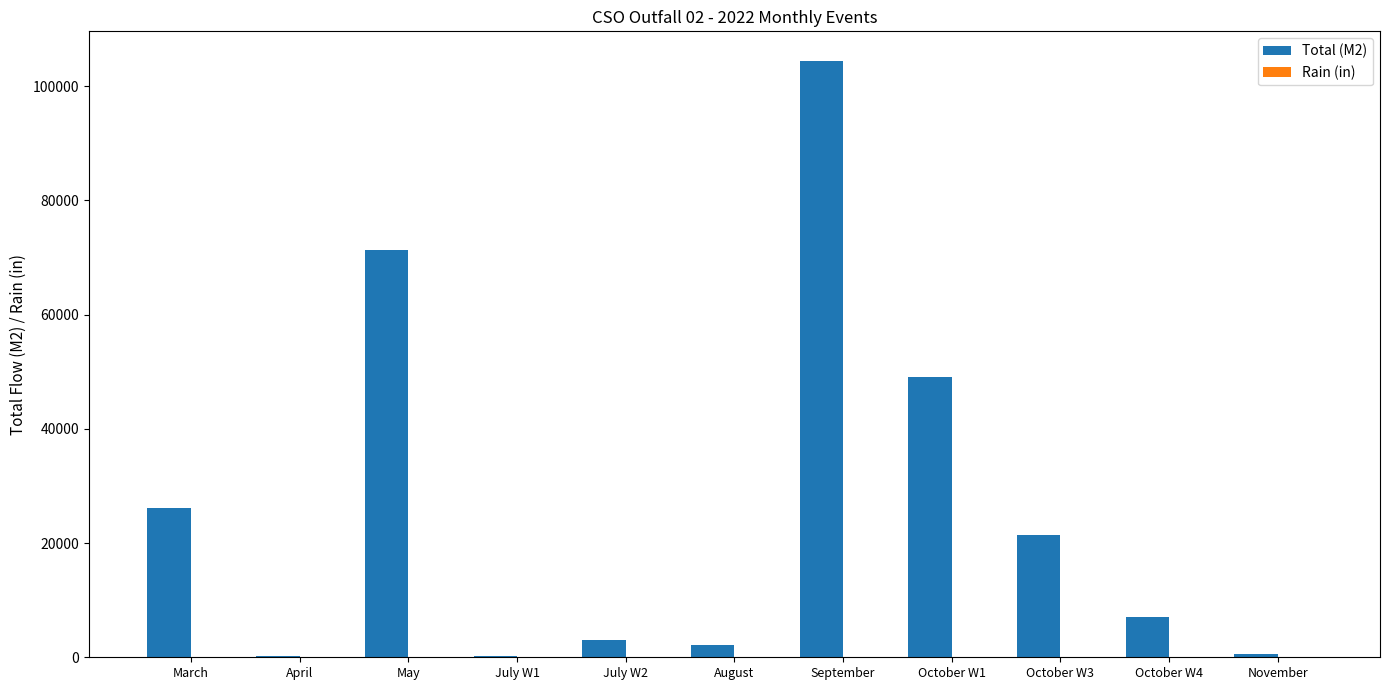

Which series has the largest total across all categories?

Total (M2)